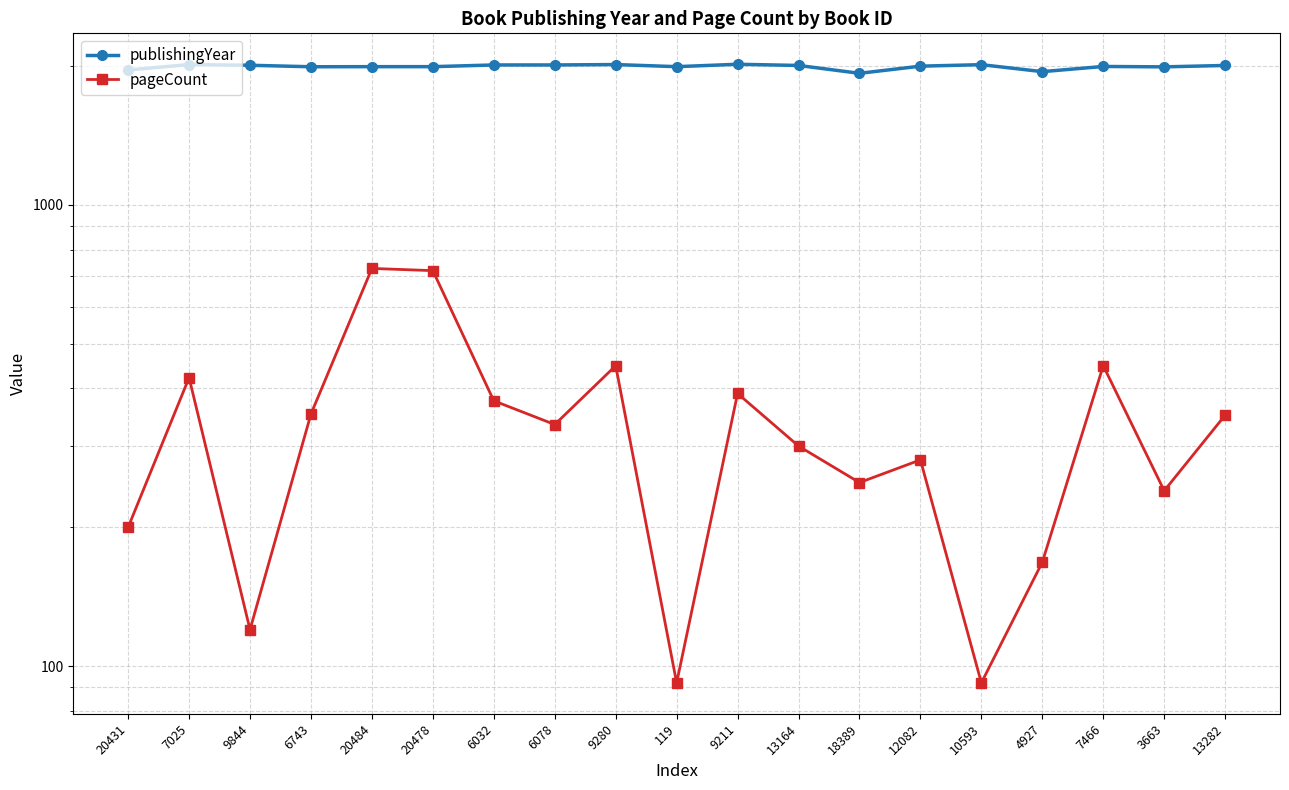

True or false: publishingYear has more than 2 points higher than both neighbors.

True